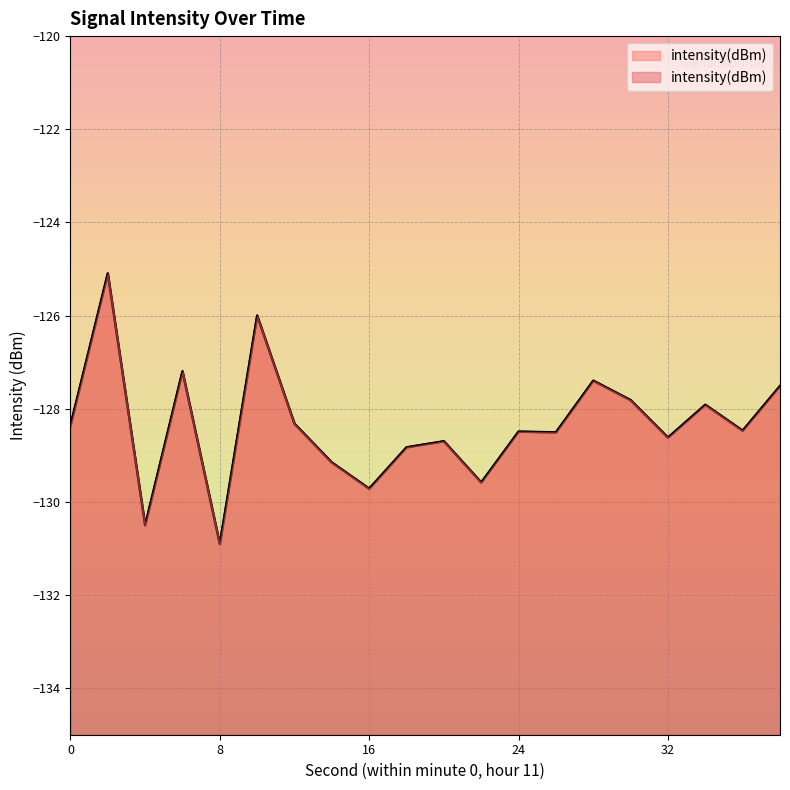

Between 18 and 26, which is larger?

26